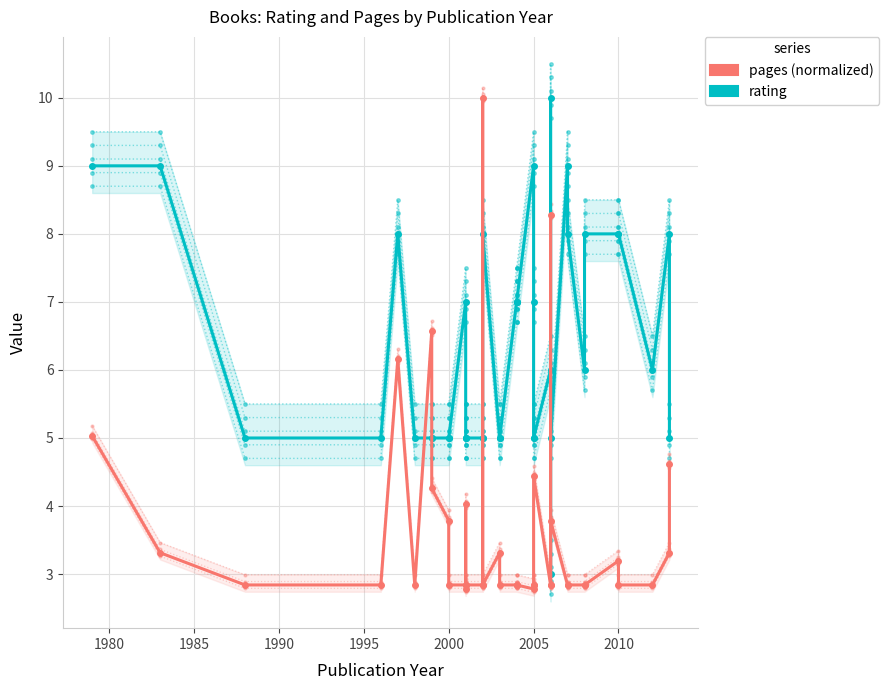

Reading left to right, what are all the values shown in this chart?

rating: 9.0	9.0	5.0	5.0	8.0	5.0	5.0	5.0	5.0	5.0	7.0	5.0	5.0	5.0	5.0	5.0	8.0	5.0	5.0	7.0	7.0	7.0	9.0	7.0	5.0	5.0	6.0	3.0	10.0	5.0	9.0	8.0	6.0	8.0	8.0	8.0	6.0	8.0	5.0
pages (normalized): 5.0	3.3	2.8	2.8	6.2	2.8	6.6	4.3	3.8	2.8	2.8	2.8	4.0	2.8	2.8	10.0	2.8	3.3	2.8	2.8	2.8	2.8	2.8	2.8	2.8	4.4	2.8	8.3	2.8	3.8	2.8	2.8	2.8	2.8	3.2	2.8	2.8	3.3	4.6